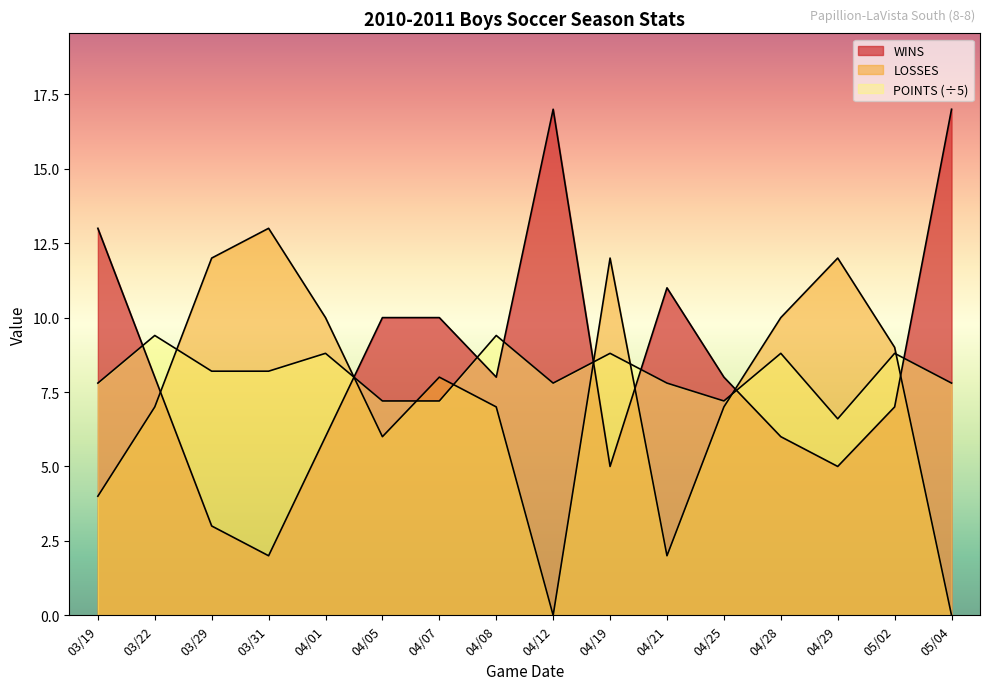

Between 04/28 and 04/29, which is larger?

04/28